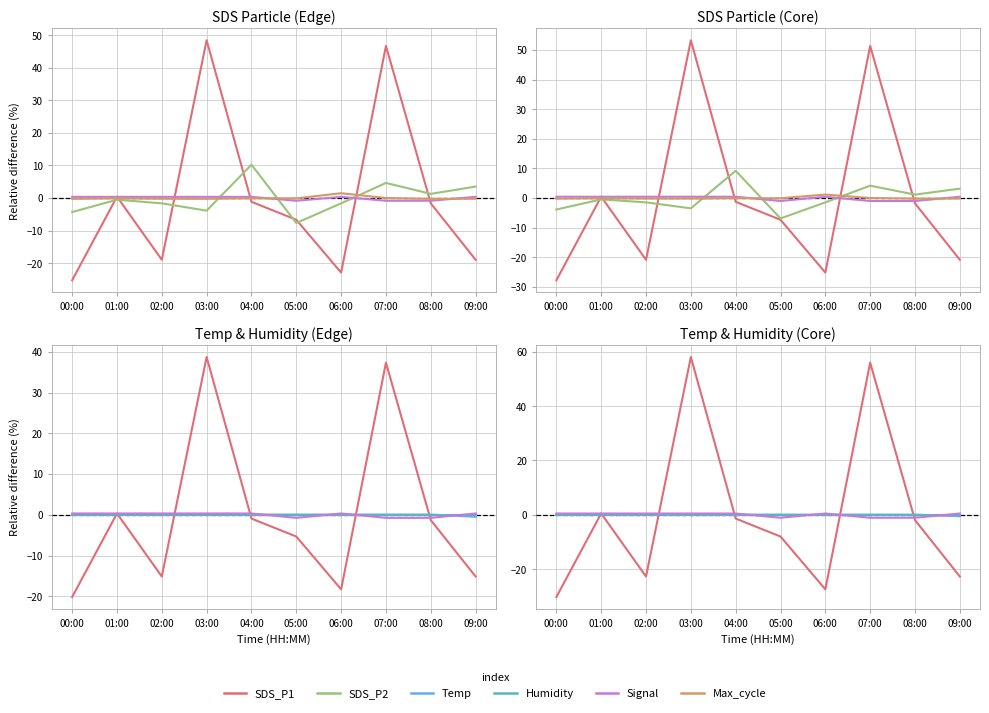

True or false: Signal and Max_cycle cross at least once.

True